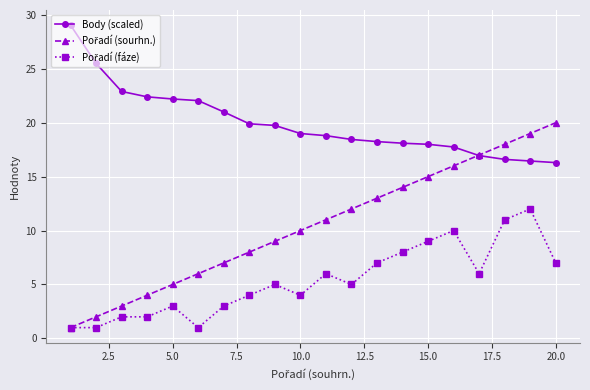

Which series has the largest total across all categories?

Body (scaled)